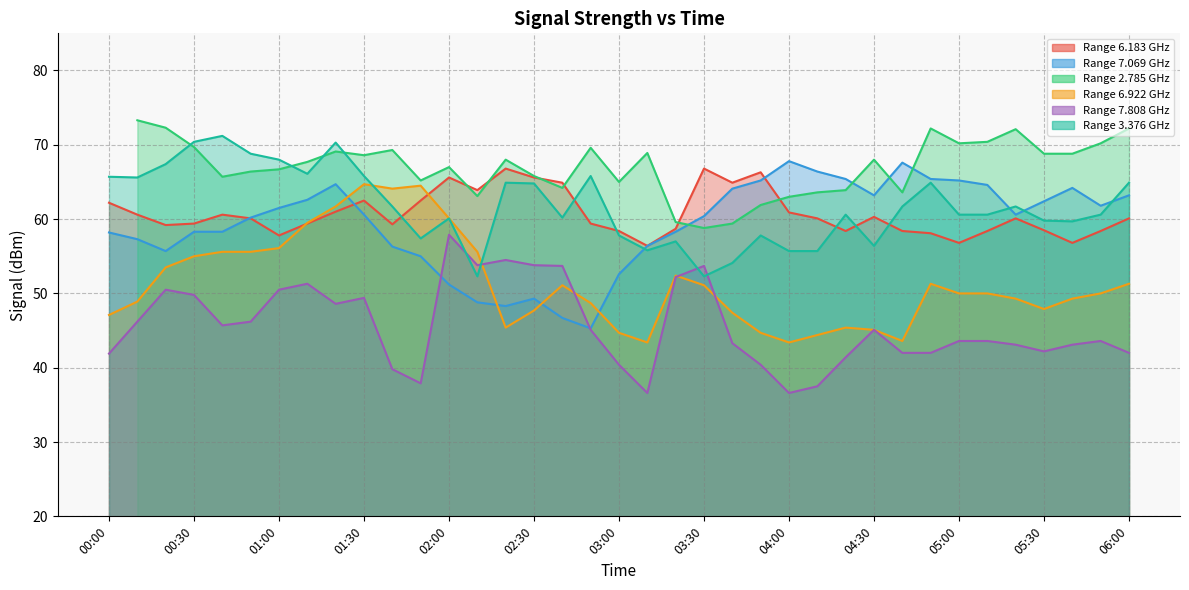

At which label does 7.808 reach its minimum?

03:10